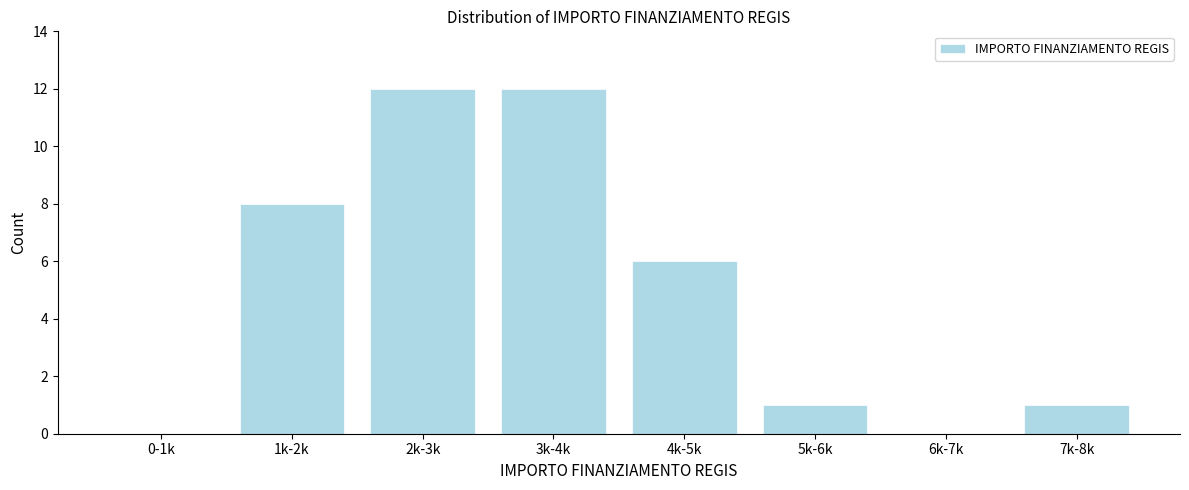

Reading right to left, what are all the values shown in this chart?

7k-8k=1	6k-7k=0	5k-6k=1	4k-5k=6	3k-4k=12	2k-3k=12	1k-2k=8	0-1k=0